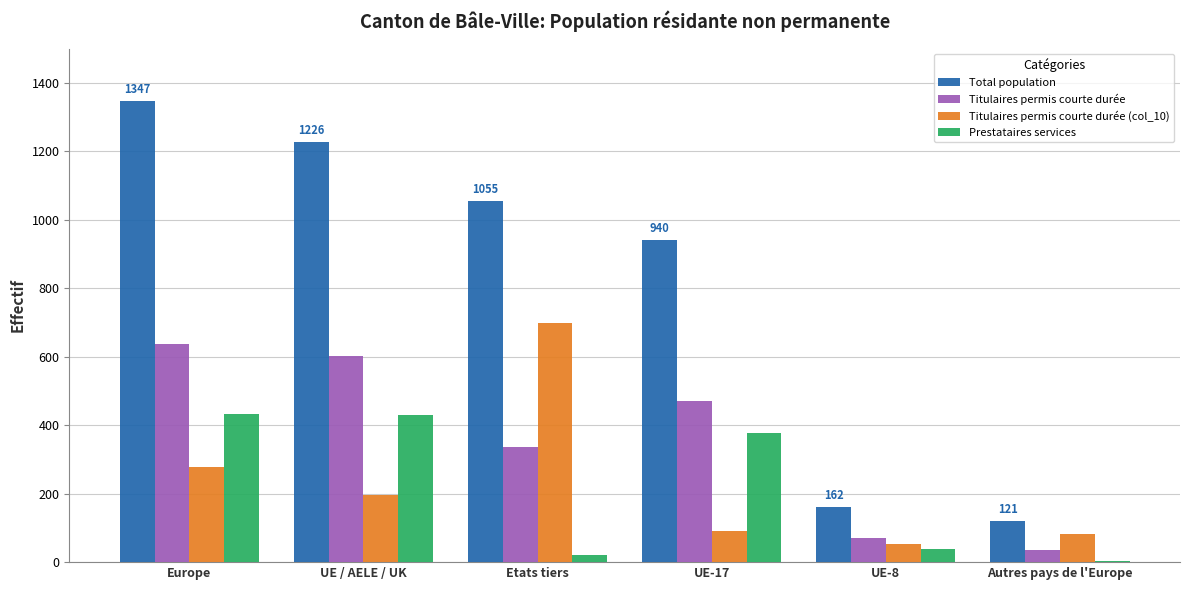

What is the maximum value shown in the chart?

1347